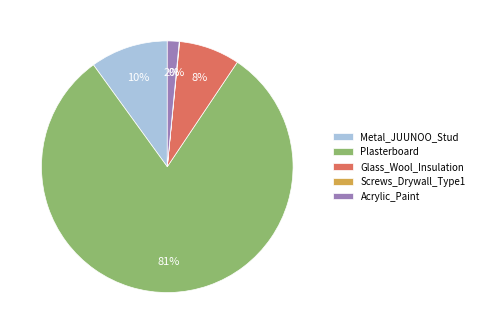

To the nearest percent, what portion does Metal_JUUNOO_Stud represent?

10%